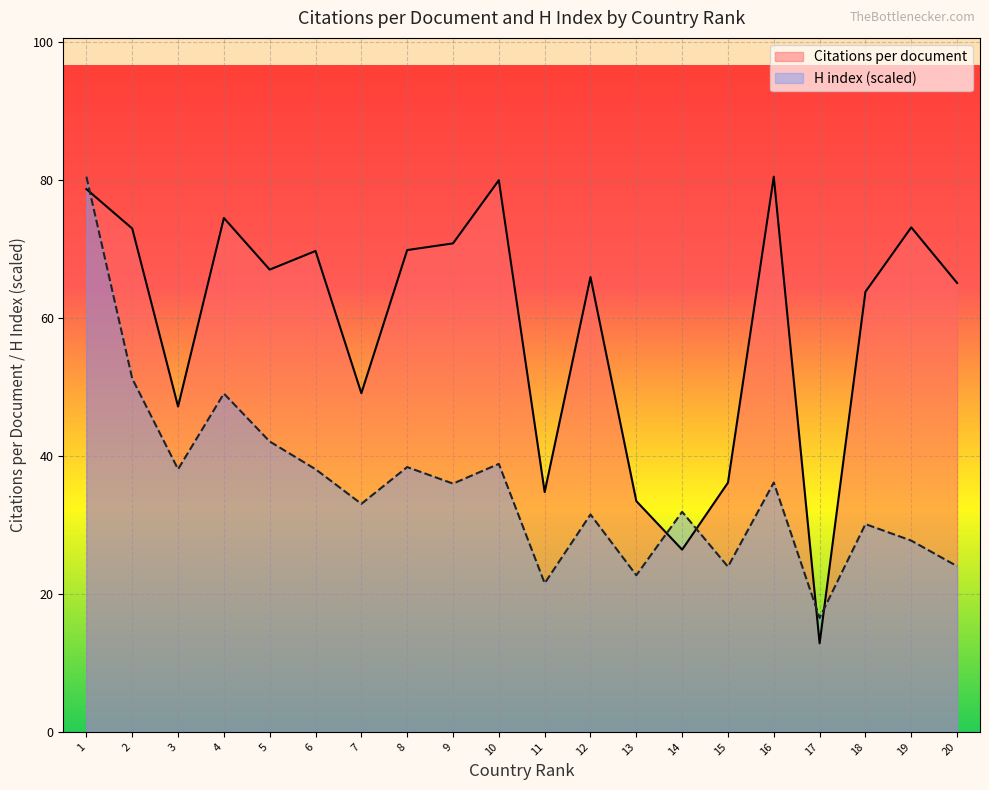

How many distinct data groups are displayed?

2